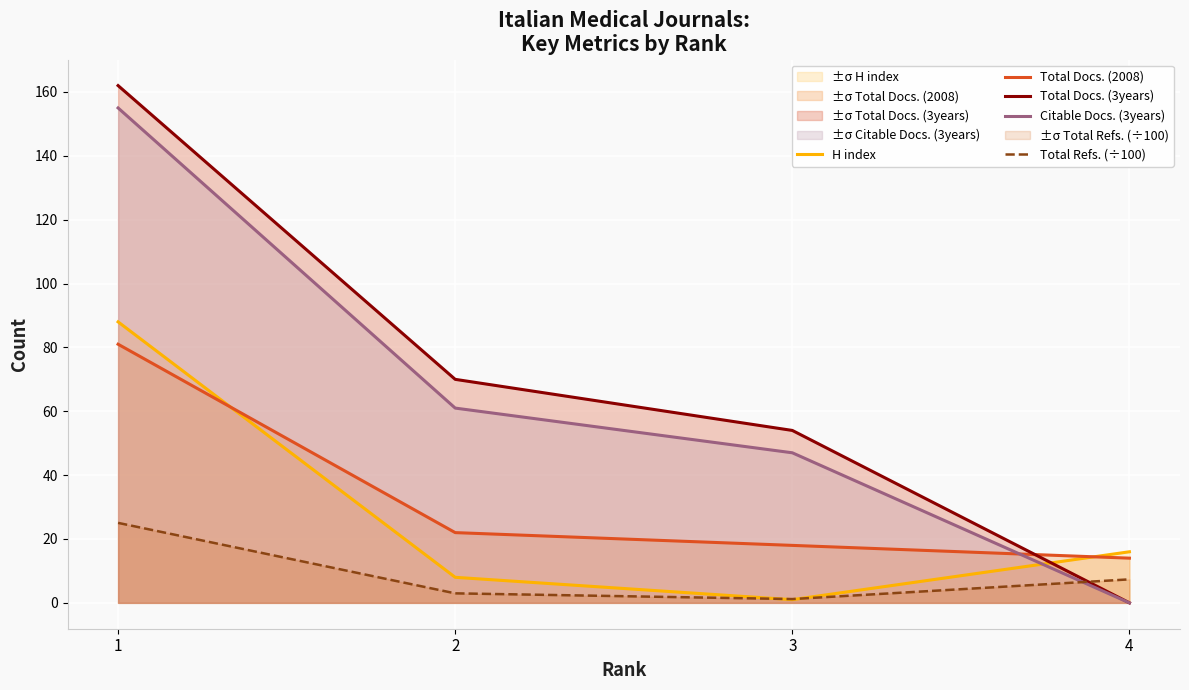

Where does the Total Refs. (÷100) series first go above 7?

1